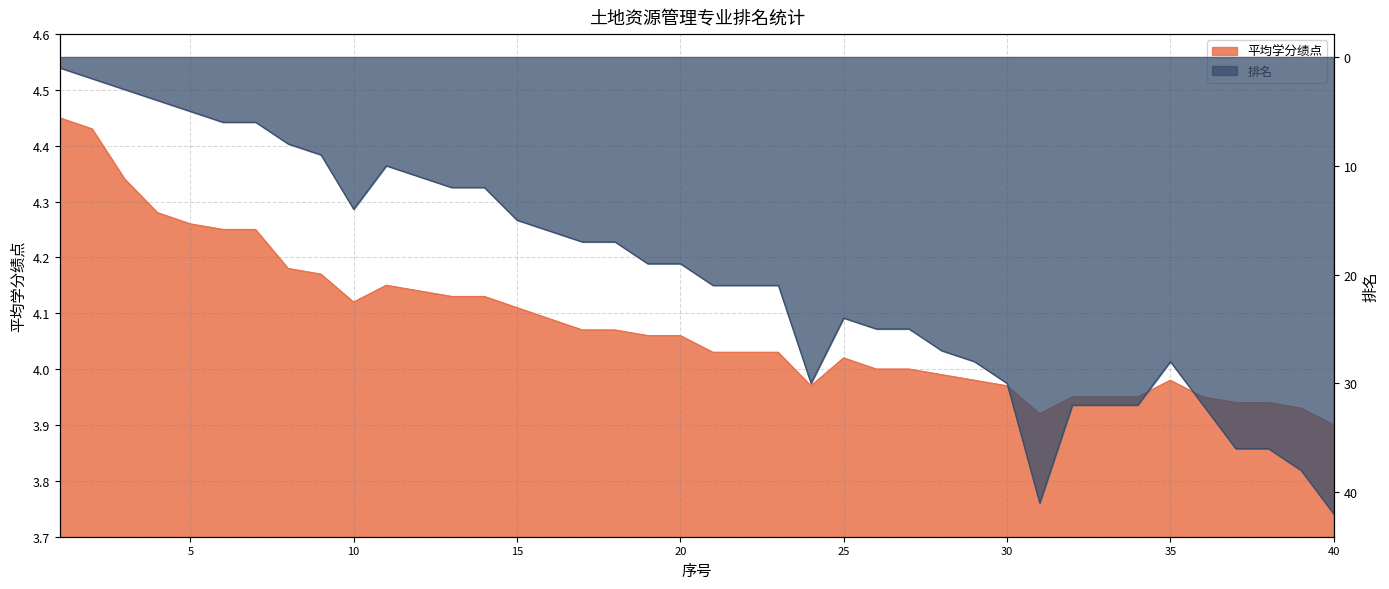

Reading right to left, what are all the values shown in this chart?

平均学分绩点: 40=3.9	39=3.9	38=3.9	37=3.9	36=4.0	35=4.0	34=4.0	33=4.0	32=4.0	31=3.9	30=4.0	29=4.0	28=4.0	27=4.0	26=4.0	25=4.0	24=4.0	23=4.0	22=4.0	21=4.0	20=4.1	19=4.1	18=4.1	17=4.1	16=4.1	15=4.1	14=4.1	13=4.1	12=4.1	11=4.2	10=4.1	9=4.2	8=4.2	7=4.2	6=4.2	5=4.3	4=4.3	3=4.3	2=4.4	1=4.5
排名: 40=42.0	39=38.0	38=36.0	37=36.0	36=32.0	35=28.0	34=32.0	33=32.0	32=32.0	31=41.0	30=30.0	29=28.0	28=27.0	27=25.0	26=25.0	25=24.0	24=30.0	23=21.0	22=21.0	21=21.0	20=19.0	19=19.0	18=17.0	17=17.0	16=16.0	15=15.0	14=12.0	13=12.0	12=11.0	11=10.0	10=14.0	9=9.0	8=8.0	7=6.0	6=6.0	5=5.0	4=4.0	3=3.0	2=2.0	1=1.0